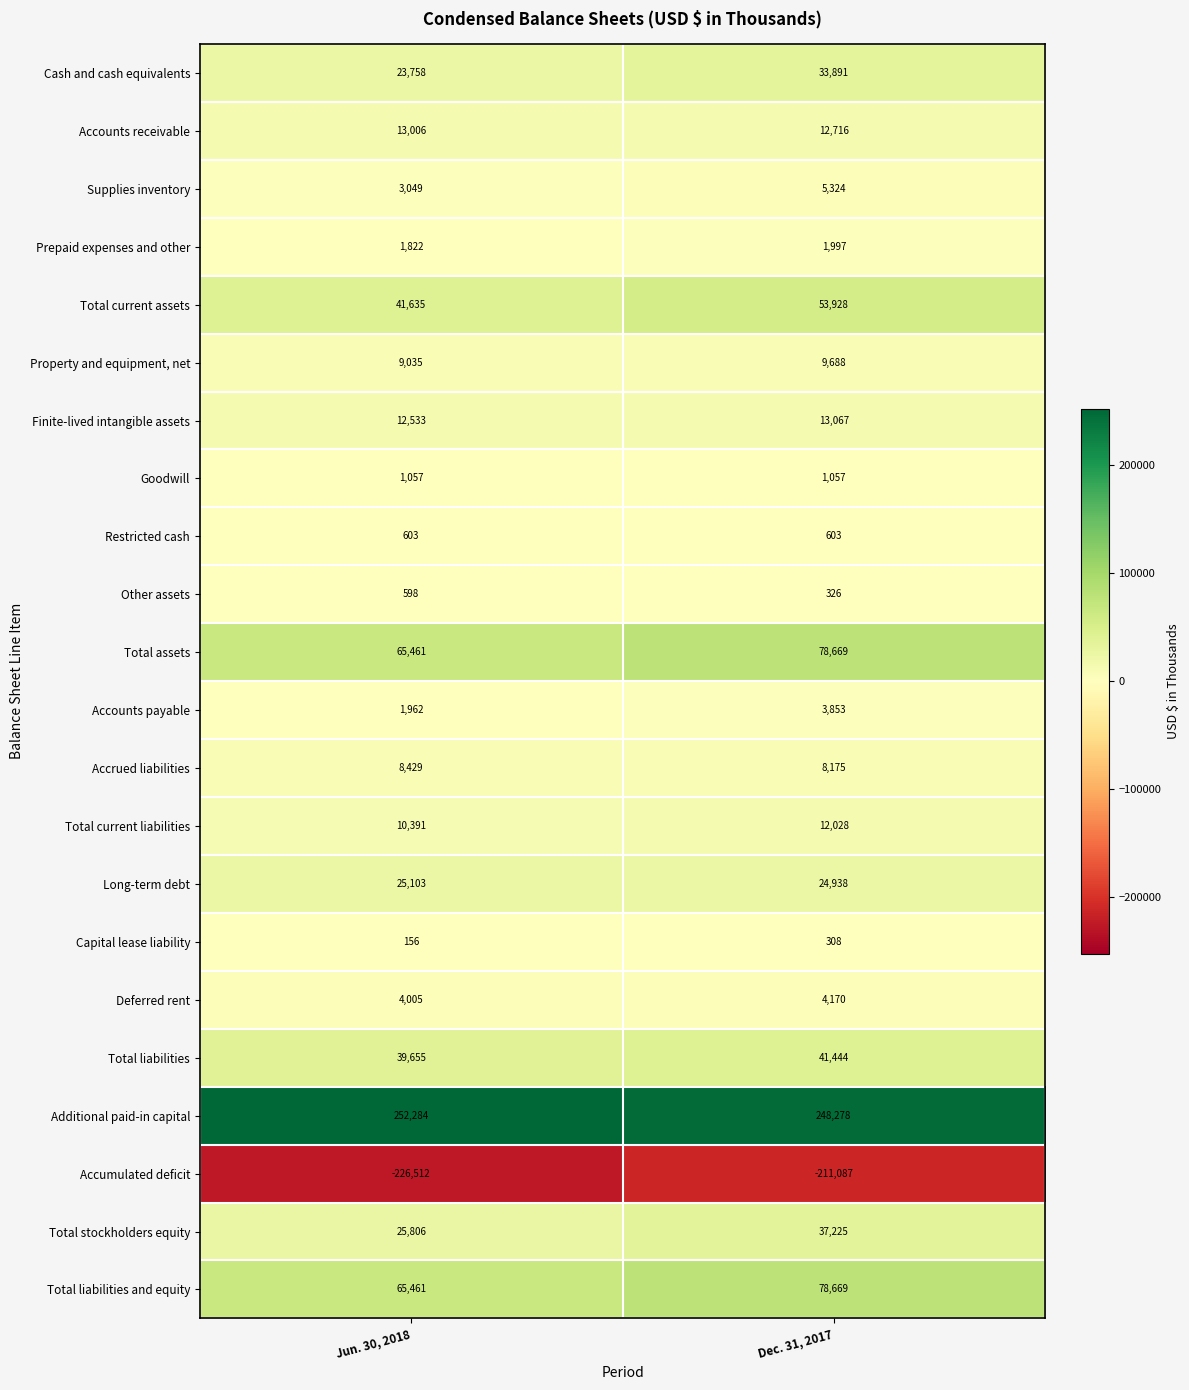

Which label corresponds to the largest value in the chart?

Jun. 30, 2018